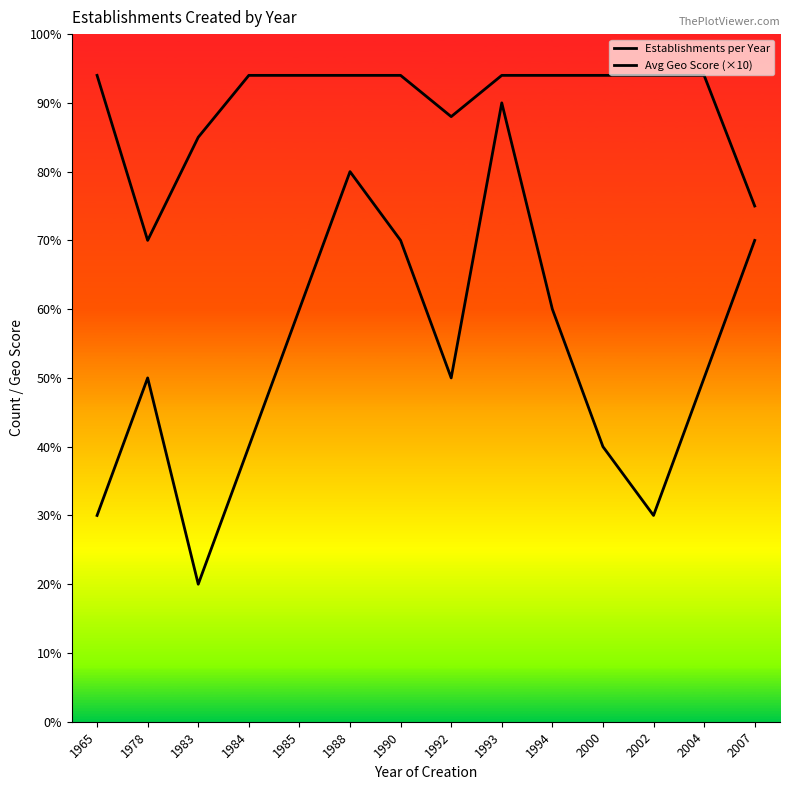

Is it true that Avg Geo Score (×10) equals 9.4 at 1994?

True